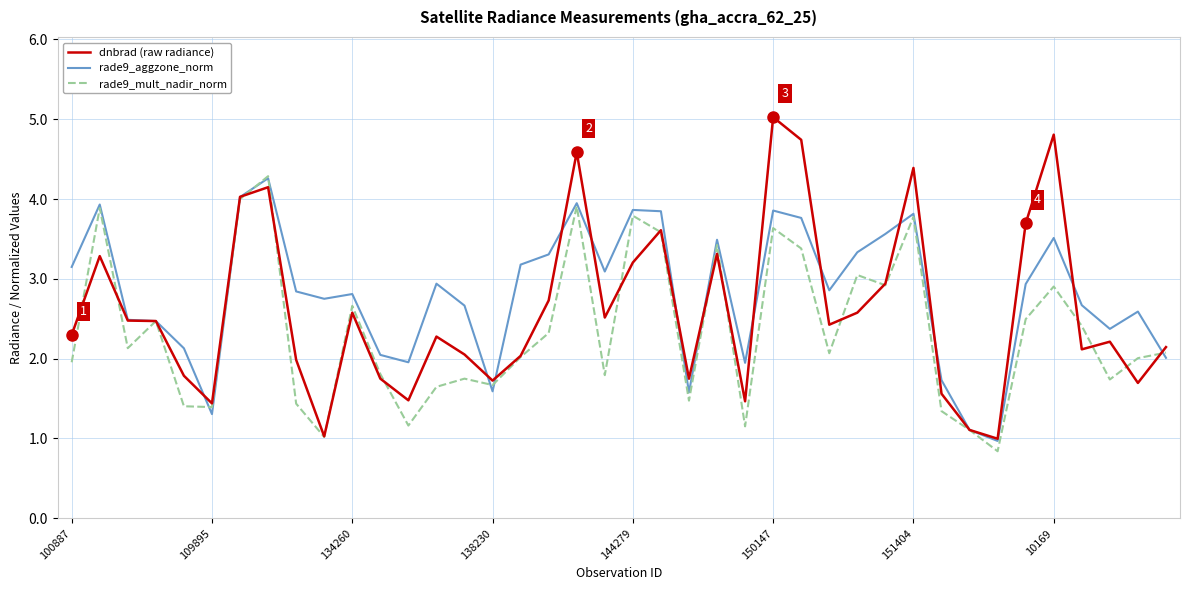

Count the number of categories in the chart.

40